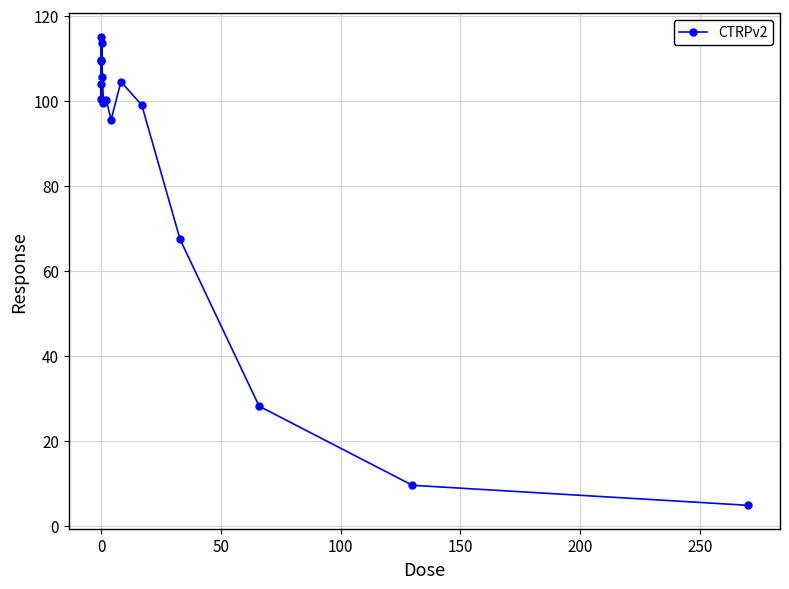

Count the number of data series in this chart.

1